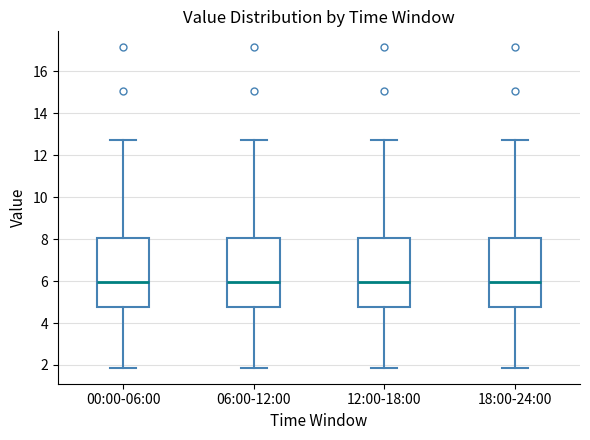

Reading left to right, read every box against the y-axis: the position of its median line, the range the box covers, and the ends of its whiskers. The values are not printed on the chart, so give them approximately, as read against the axis.

00:00-06:00: median 6.0, box 4.8 to 8.0, whiskers 1.8 to 12.8
06:00-12:00: median 6.0, box 4.8 to 8.0, whiskers 1.8 to 12.8
12:00-18:00: median 6.0, box 4.8 to 8.0, whiskers 1.8 to 12.8
18:00-24:00: median 6.0, box 4.8 to 8.0, whiskers 1.8 to 12.8